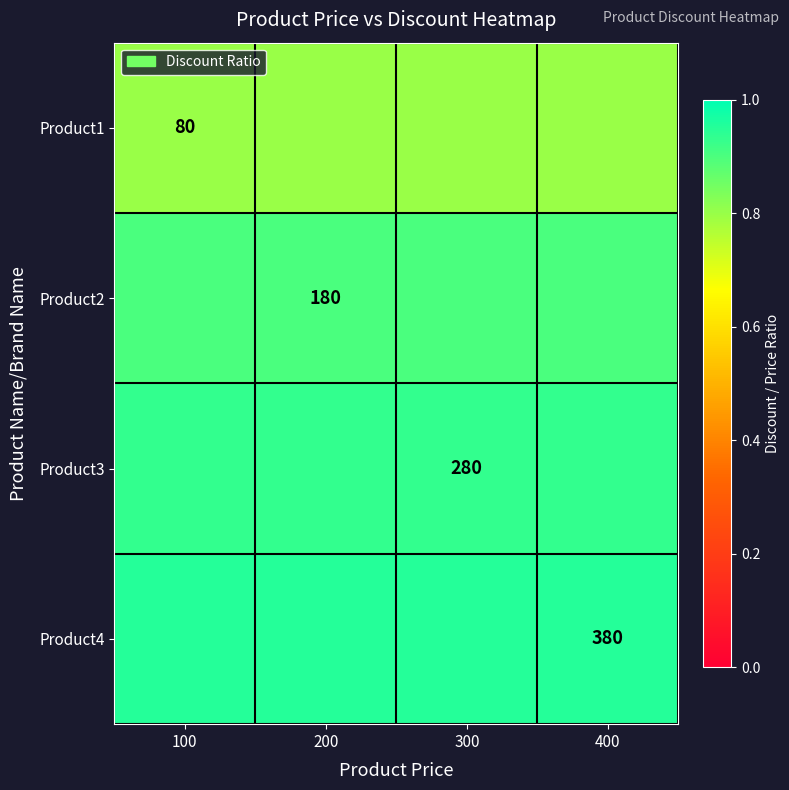

The Product4 series shows 1.3 at 400. True or false?

False